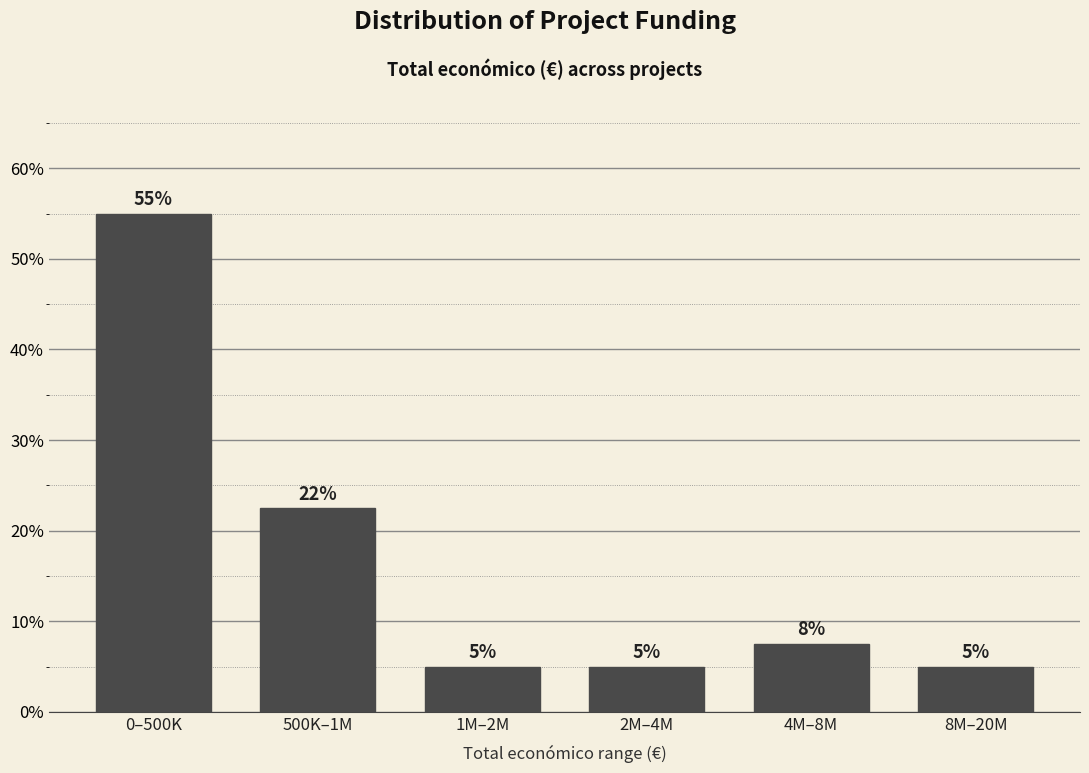

What is the value of the 6th bar from the left?

5.0